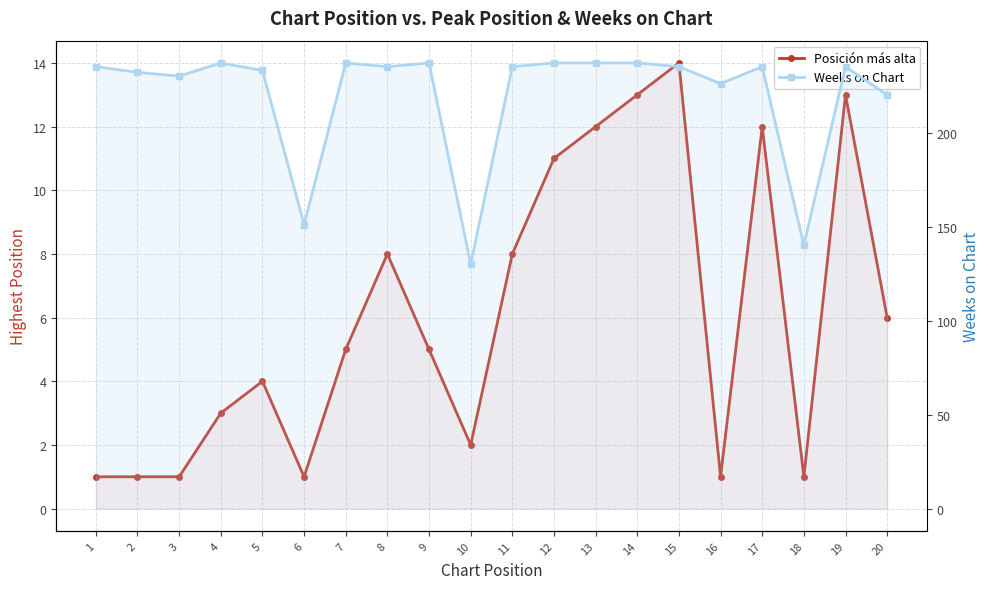

What is the difference between the highest and lowest values at 10?

128